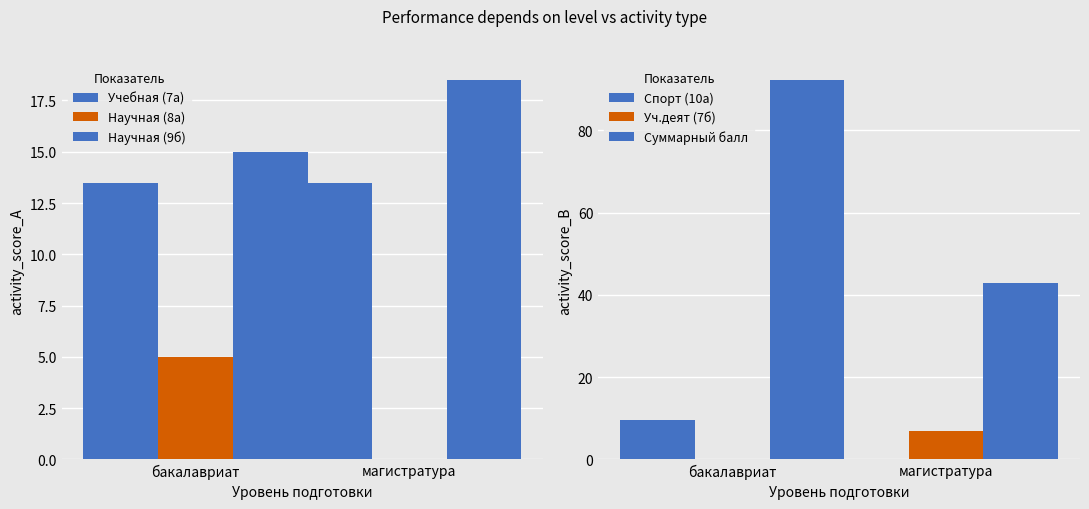

What is the sum of all Спорт (10а) values?

9.5